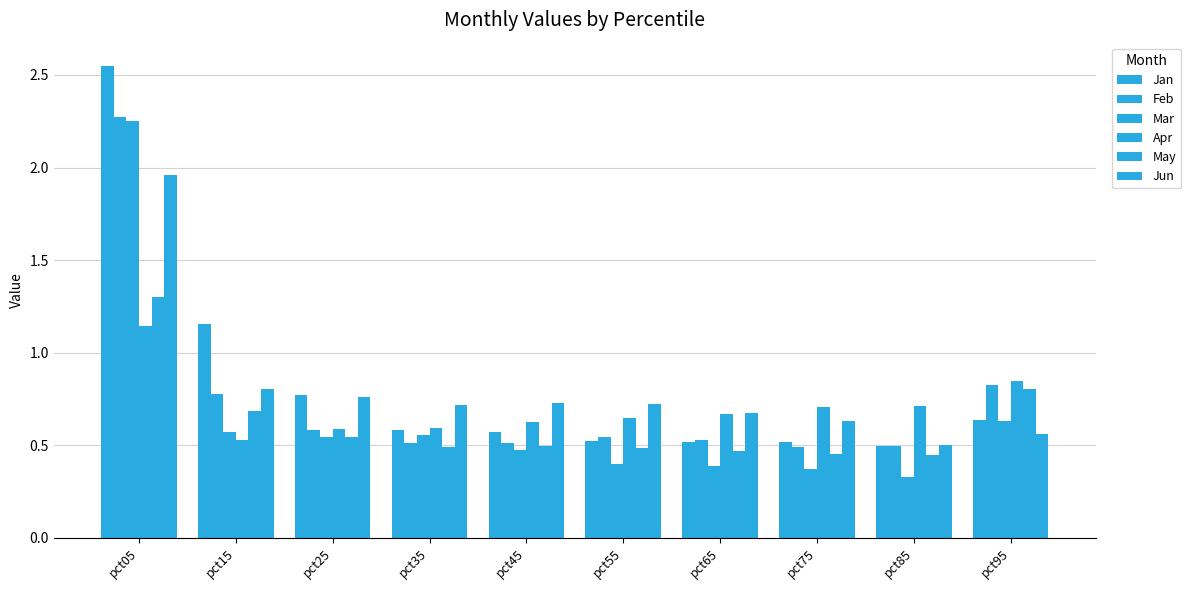

Count the number of categories in the chart.

10